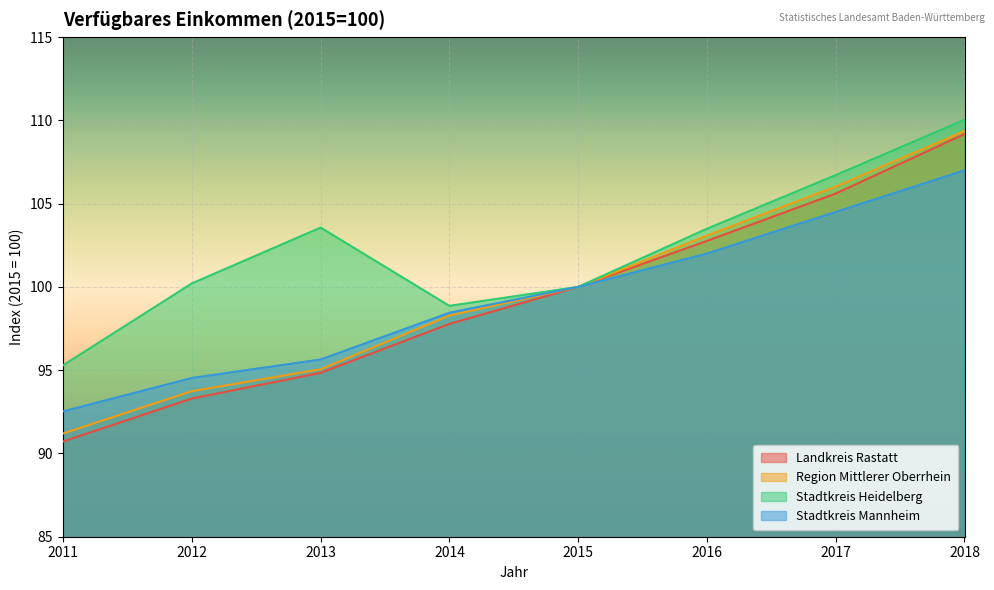

Which category has the highest value in the Stadtkreis Mannheim series?

2018